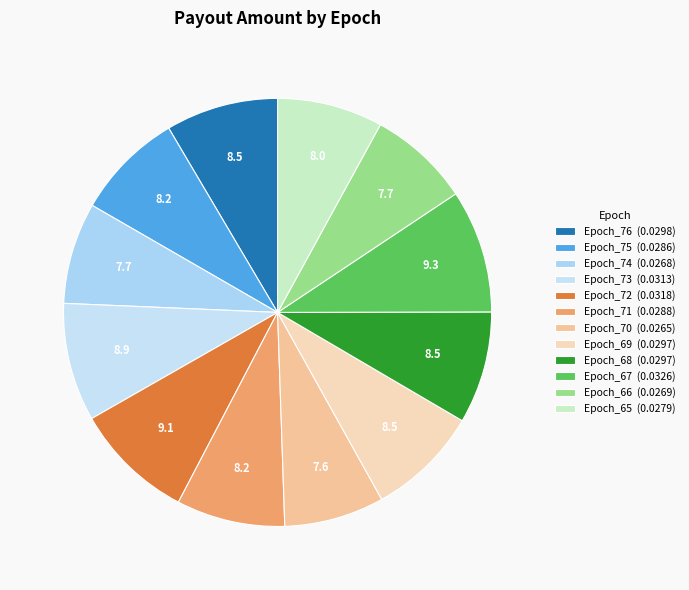

Is Epoch_70 the majority of the pie?

No